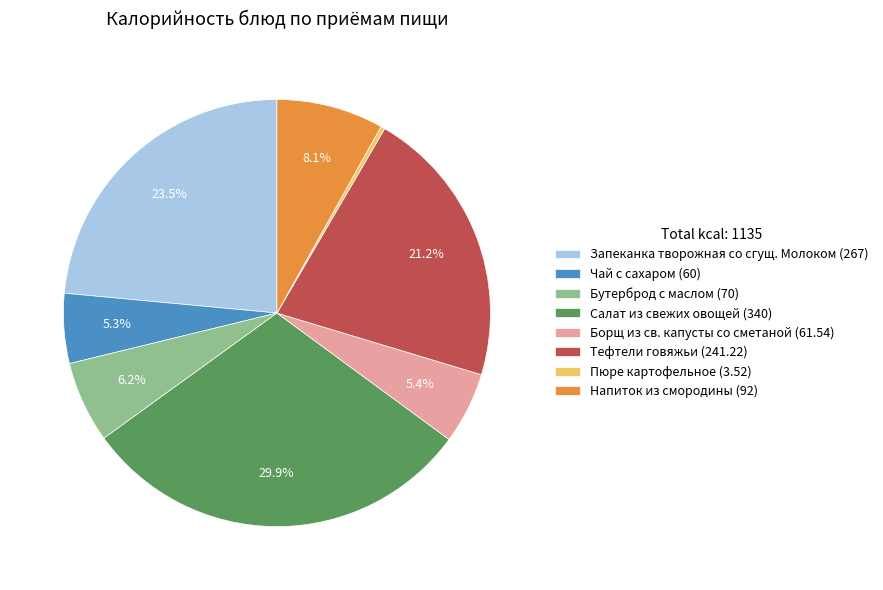

To the nearest percent, what is the average slice percentage?

12%